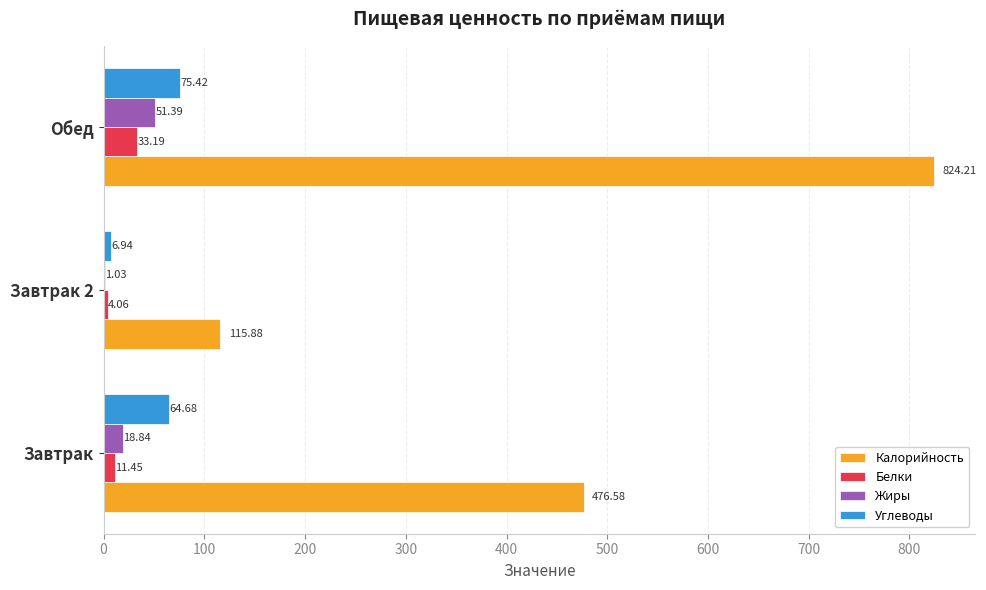

At which label is Углеводы closest to 41?

Завтрак